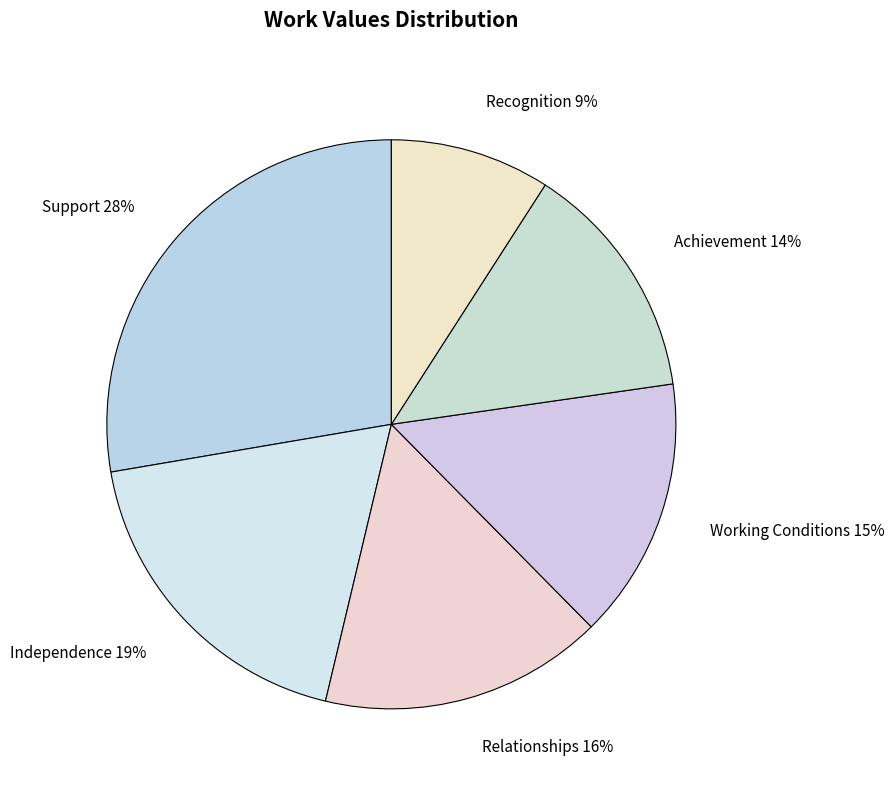

Is it true that Working Conditions is 15% of the pie?

True